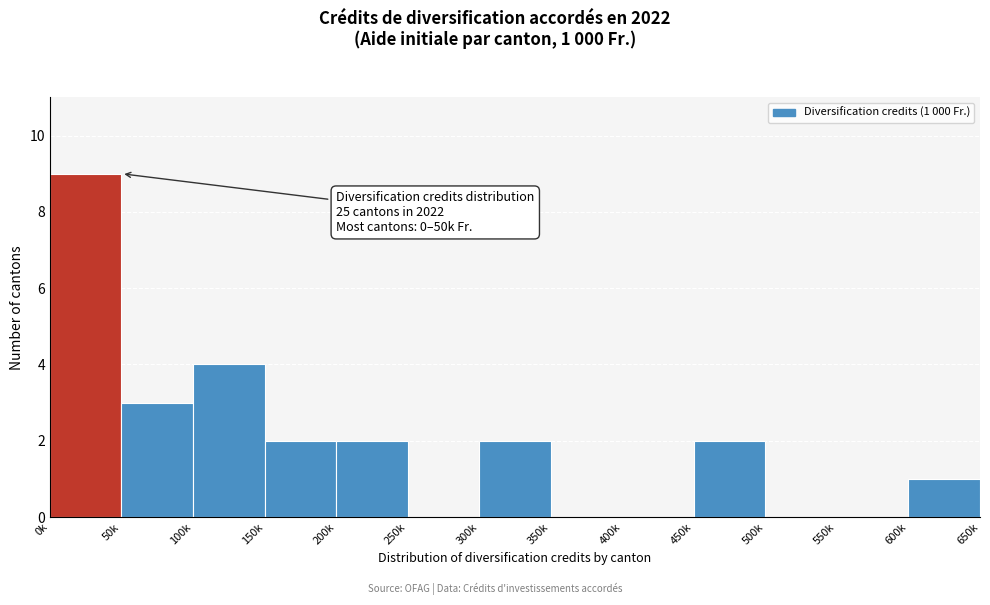

Reading left to right, transcribe all the data shown in this chart.

0k=9	50k=3	100k=4	150k=2	200k=2	250k=0	300k=2	350k=0	400k=0	450k=2	500k=0	550k=0	600k=1